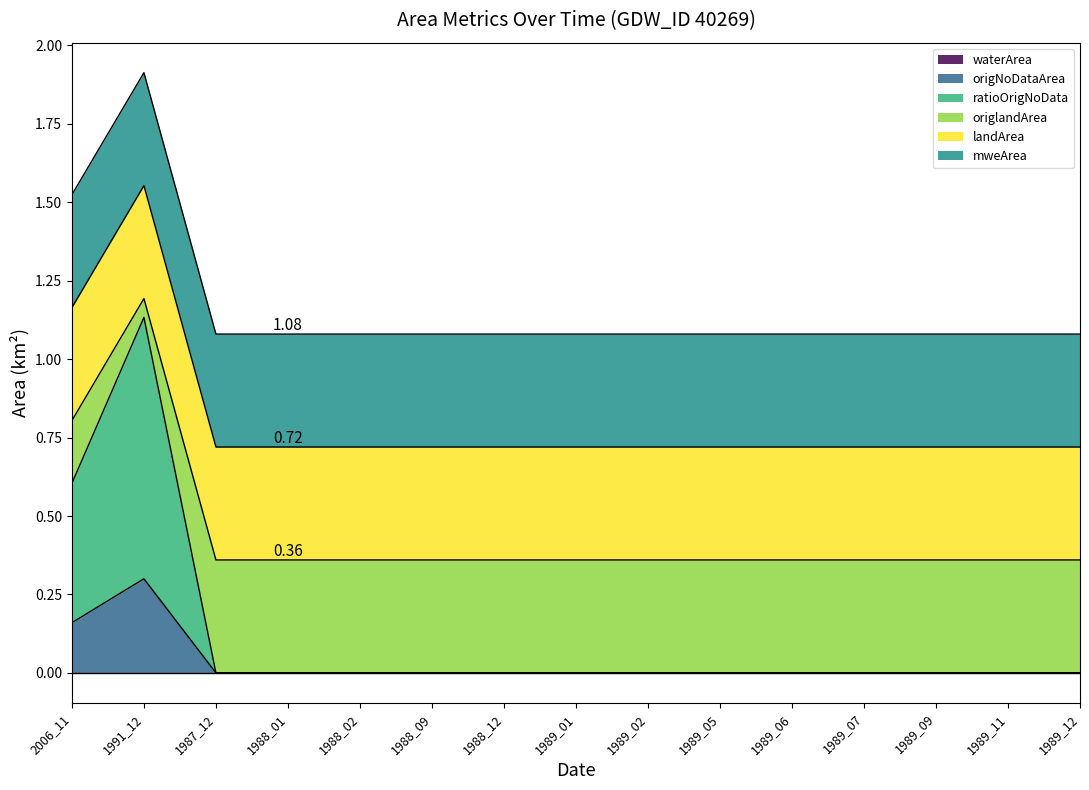

Which label corresponds to the largest value in the chart?

1991_12